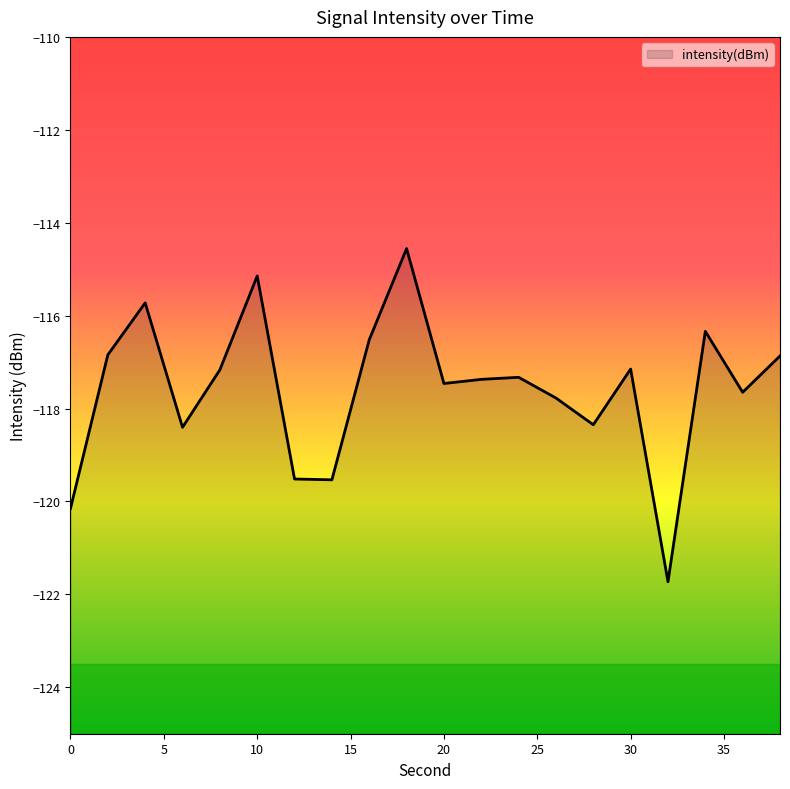

What is the minimum value shown in the chart?

-121.7